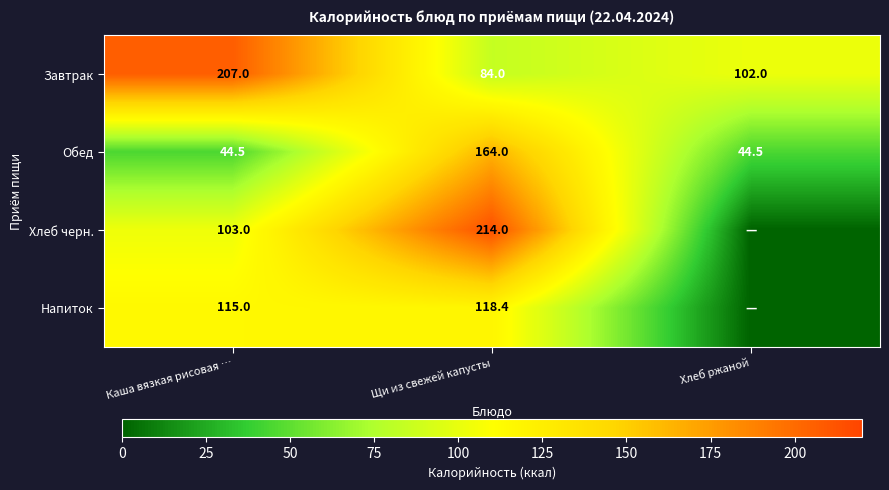

Between Каша вязкая рисовая … and Щи из свежей капусты, which series saw the biggest shift?

Завтрак